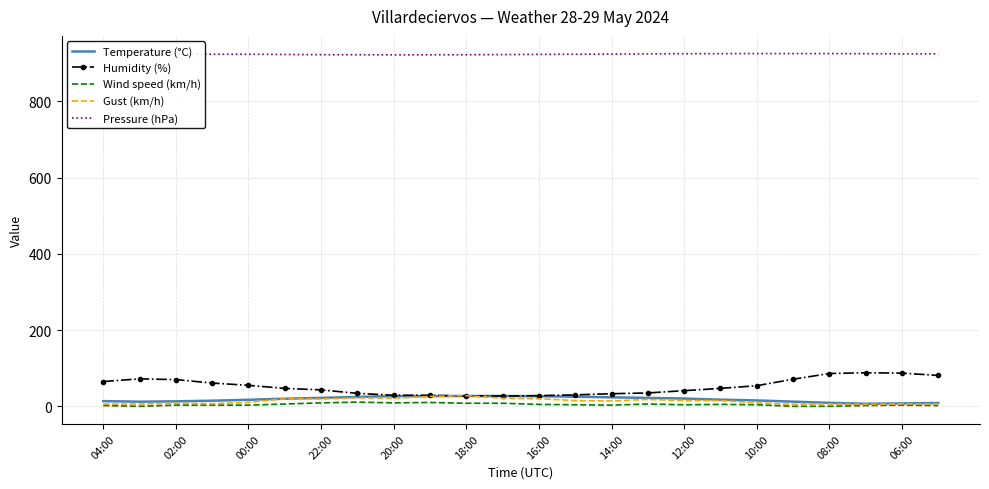

True or false: Pressure (hPa) and Gust (km/h) cross at least once.

False